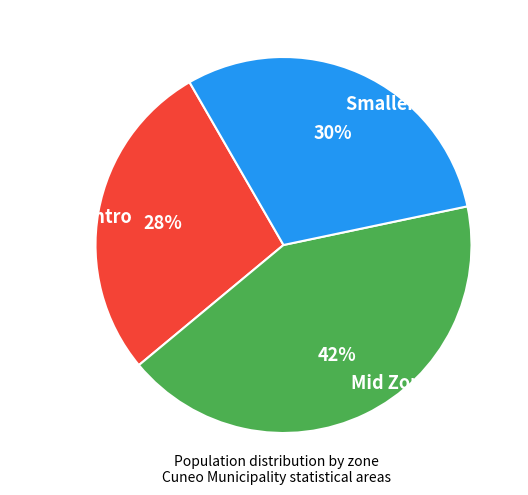

Count the number of slices in the pie.

3